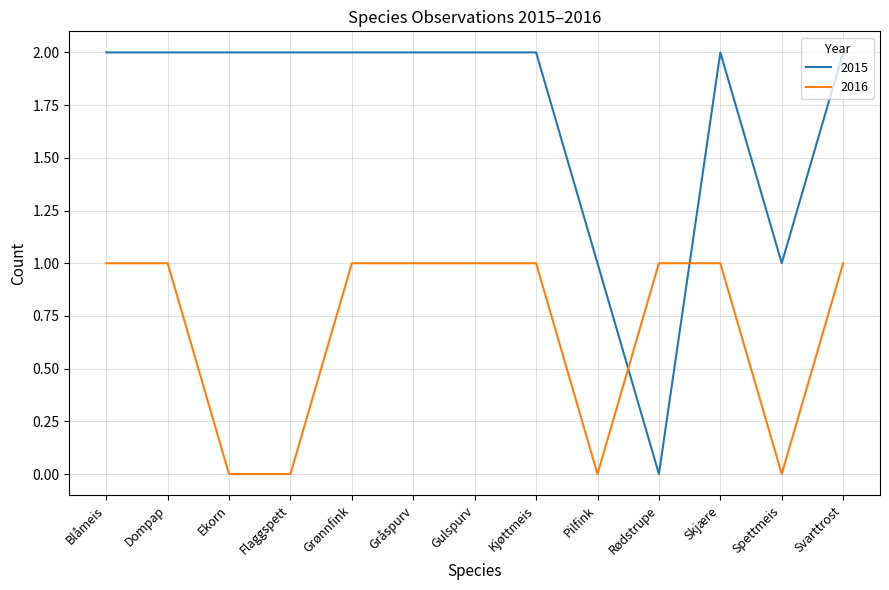

Read the 2016 value at Kjøttmeis.

1